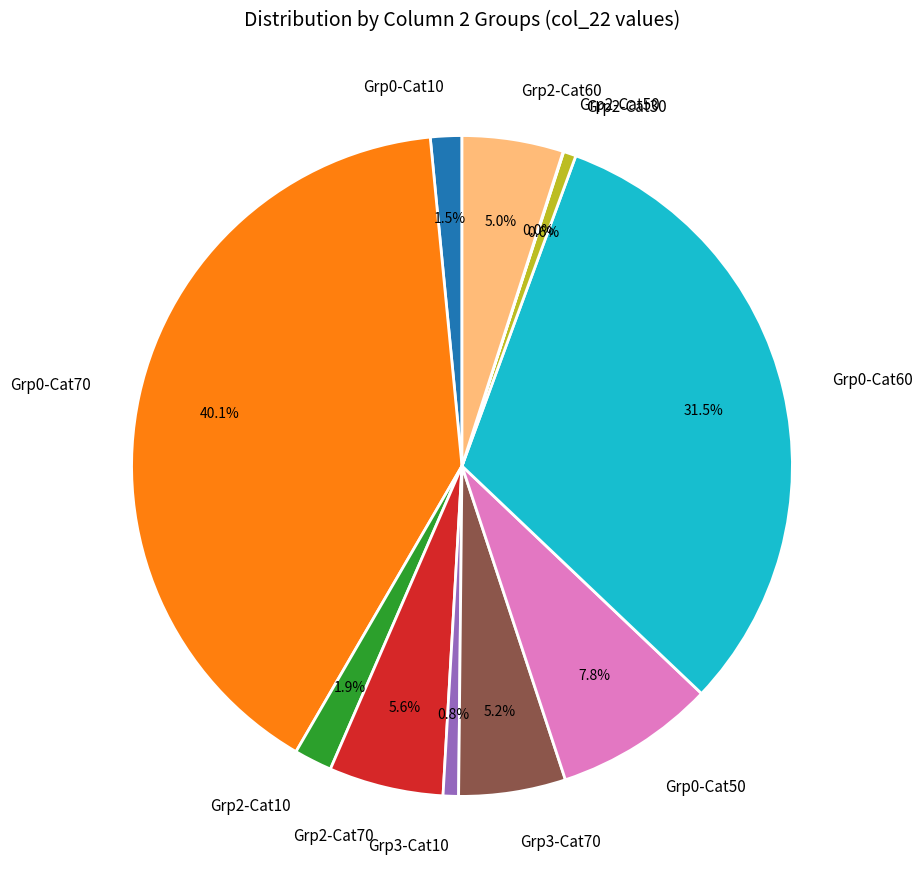

Do Grp2-Cat60 and Grp2-Cat70 together represent more than half of the pie?

No